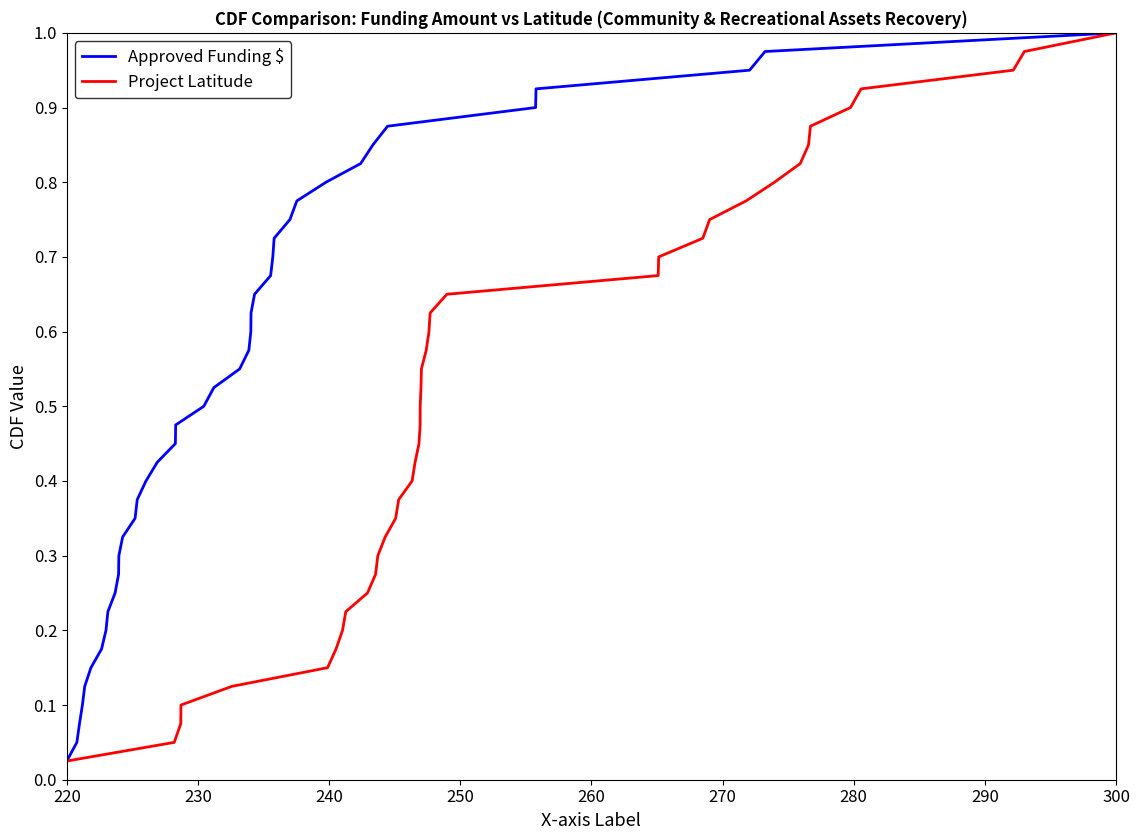

At which label does Approved Funding $ reach its peak?

300